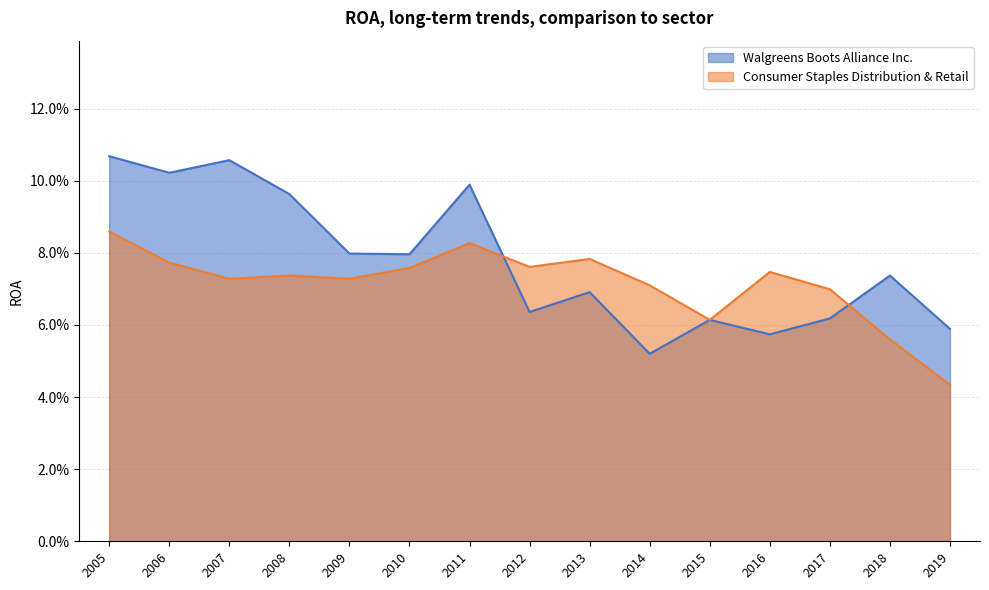

At which category does Consumer Staples Distribution & Retail reach its first local peak?

2008